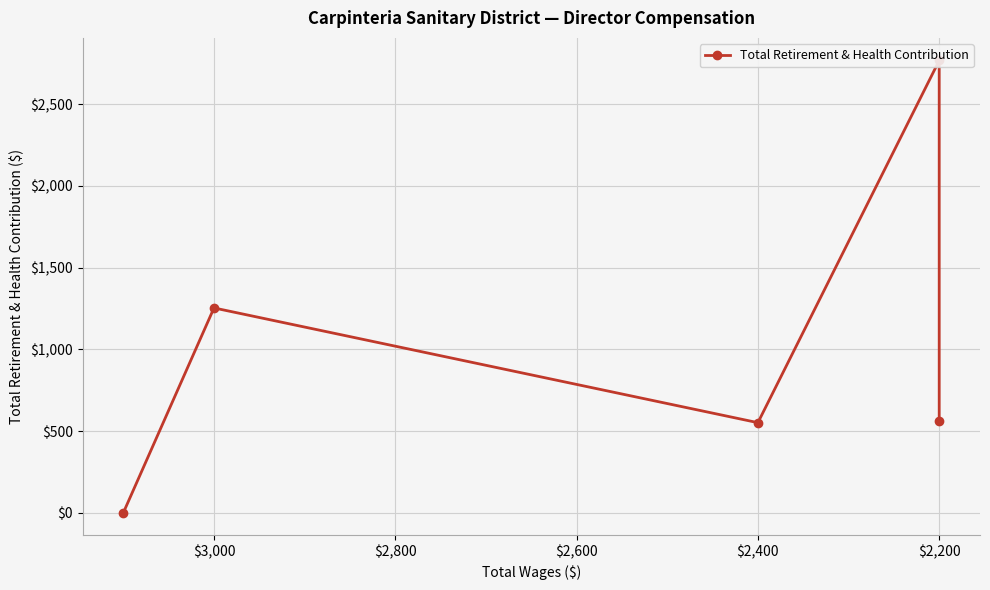

How many positive values are there?

4